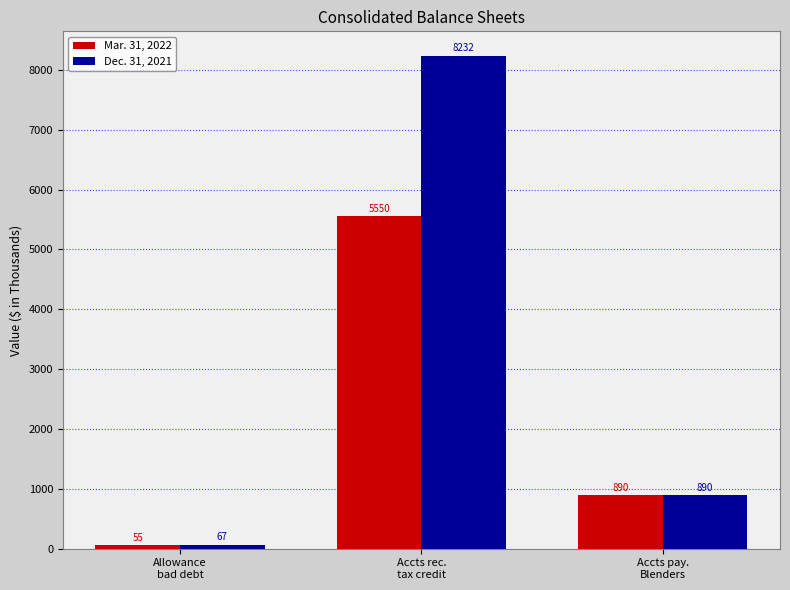

At which label does Mar. 31, 2022 first exceed 890?

Accts rec.
tax credit